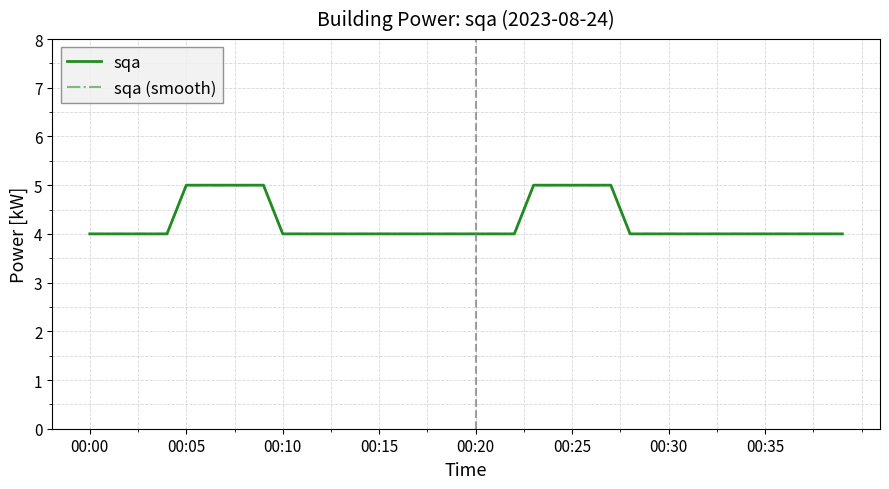

Rank the series by their maximum value, from lowest to highest.

sqa, sqa (smooth)